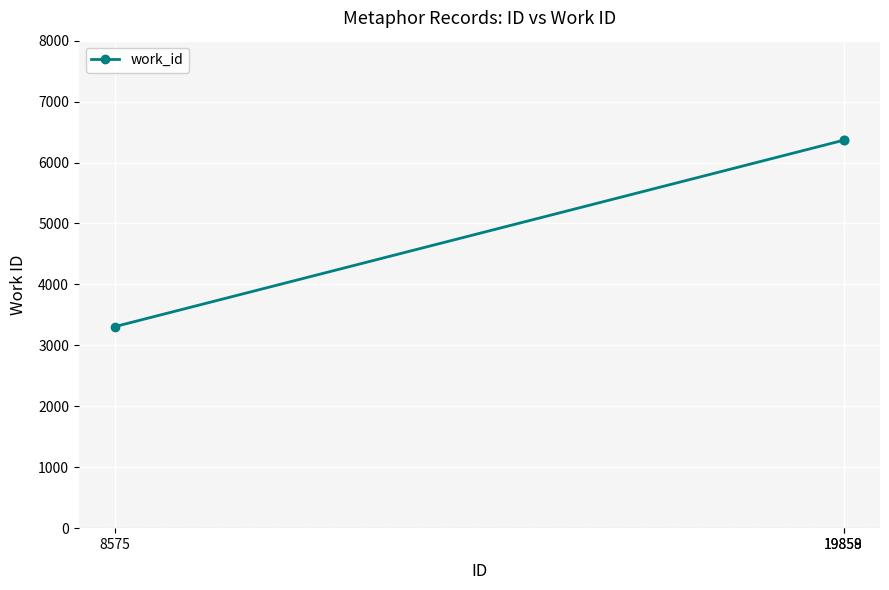

What is the smallest value displayed?

3309